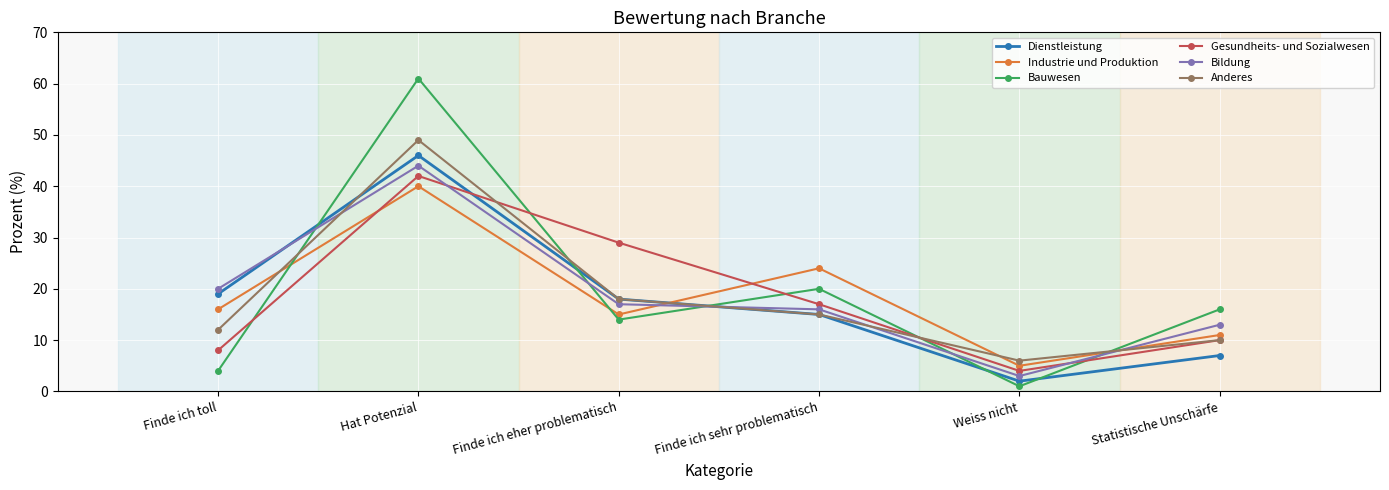

At which label is Bauwesen closest to 31?

Finde ich sehr problematisch